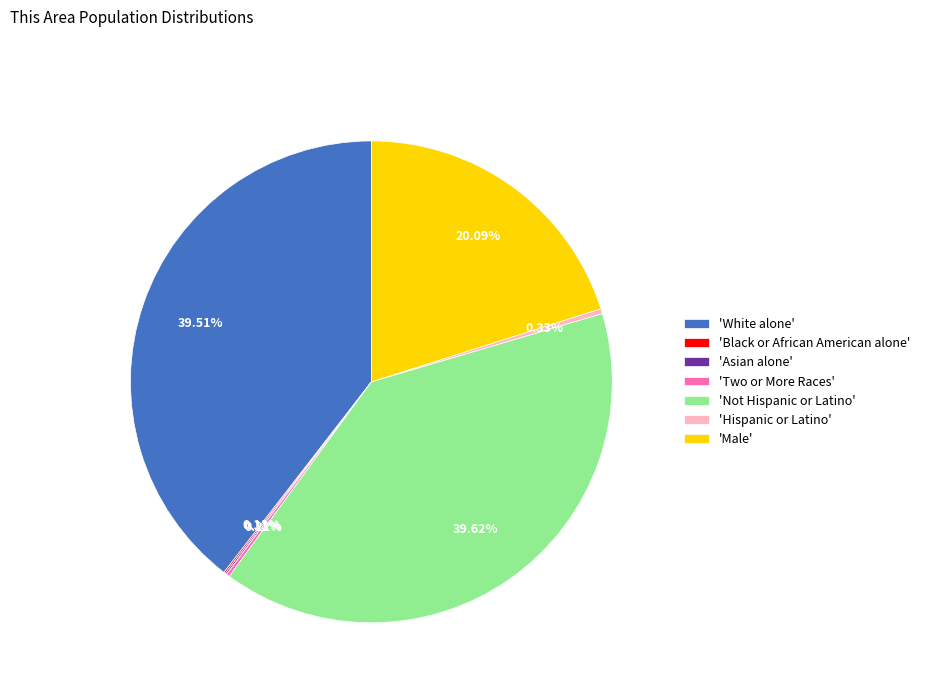

Does 'Not Hispanic or Latino' account for over 50% of the chart?

No